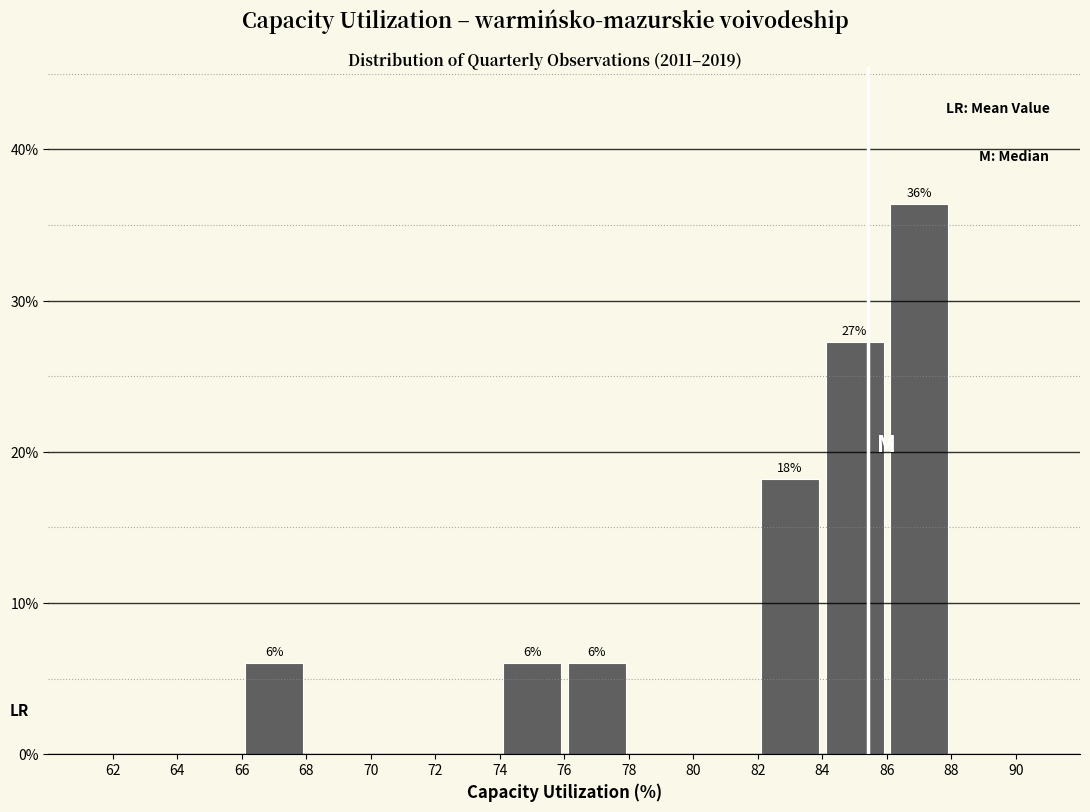

Over which range of the x-axis is the bar tallest?

86 to 88